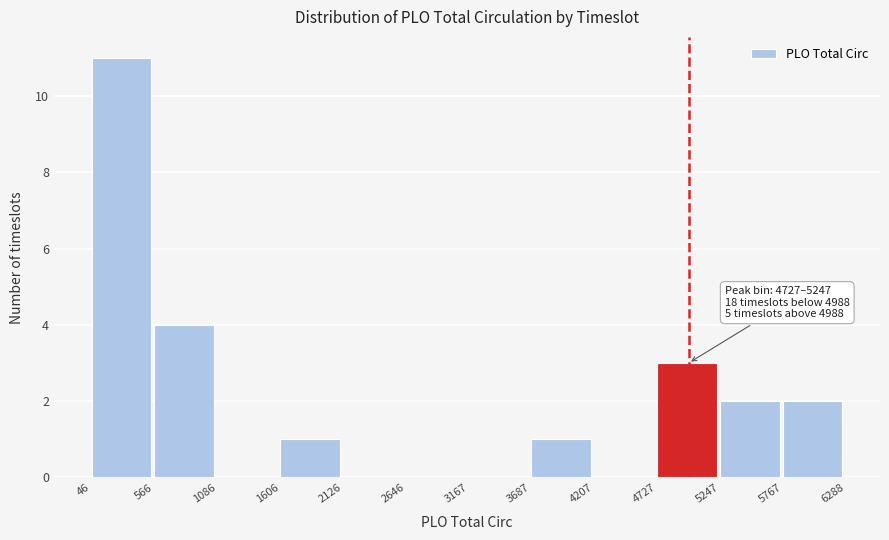

Which range on the x-axis has the tallest bar?

46 to 566